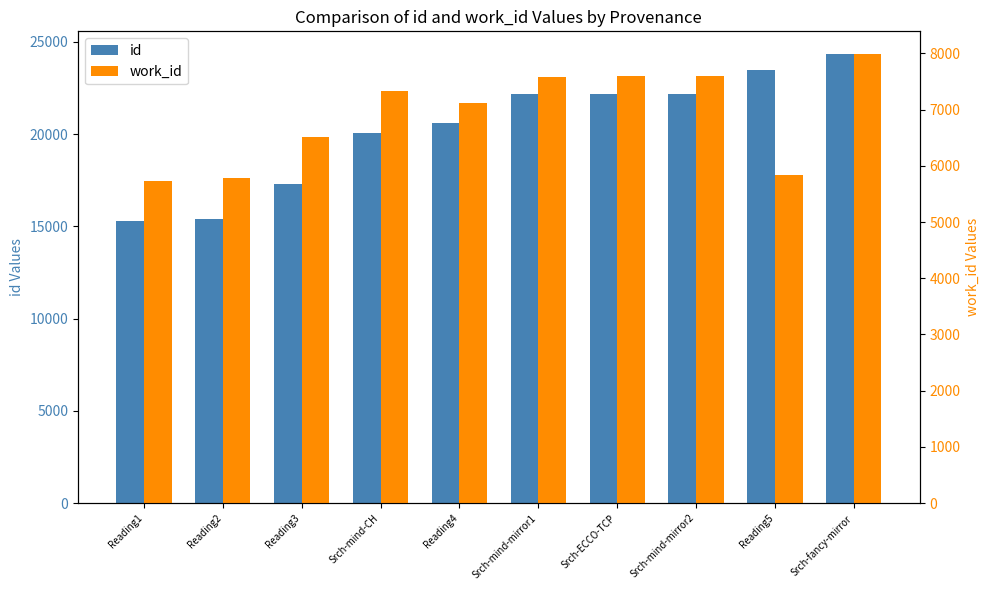

What is the label of the 5th bar from the left?

Reading4